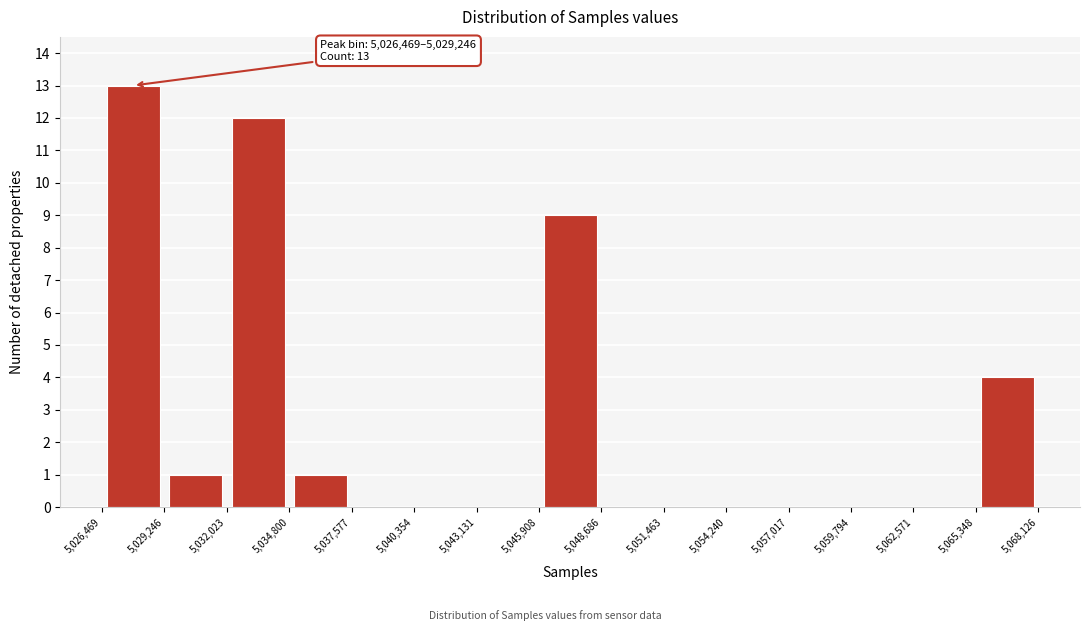

Which range on the x-axis has the tallest bar?

5,026,469 to 5,029,246